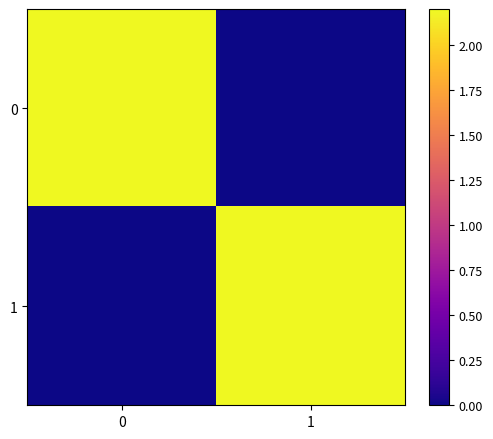

List the series in order of their peak value, highest first.

0, 1